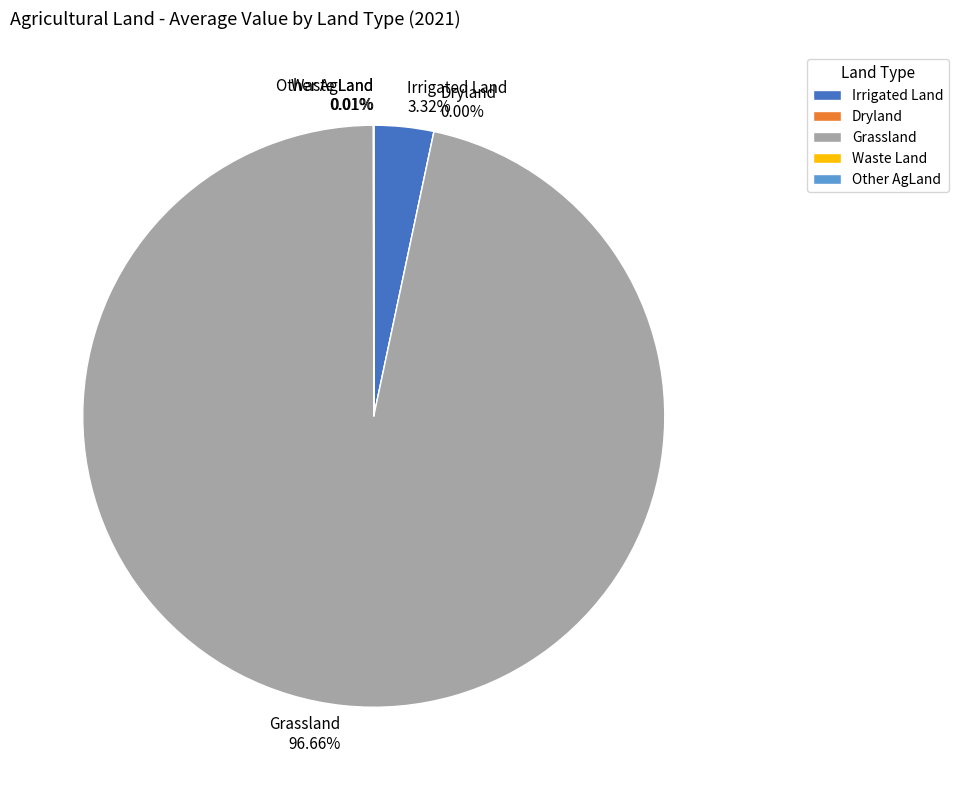

To the nearest percent, what is the combined percentage of Other AgLand and Irrigated Land?

3%